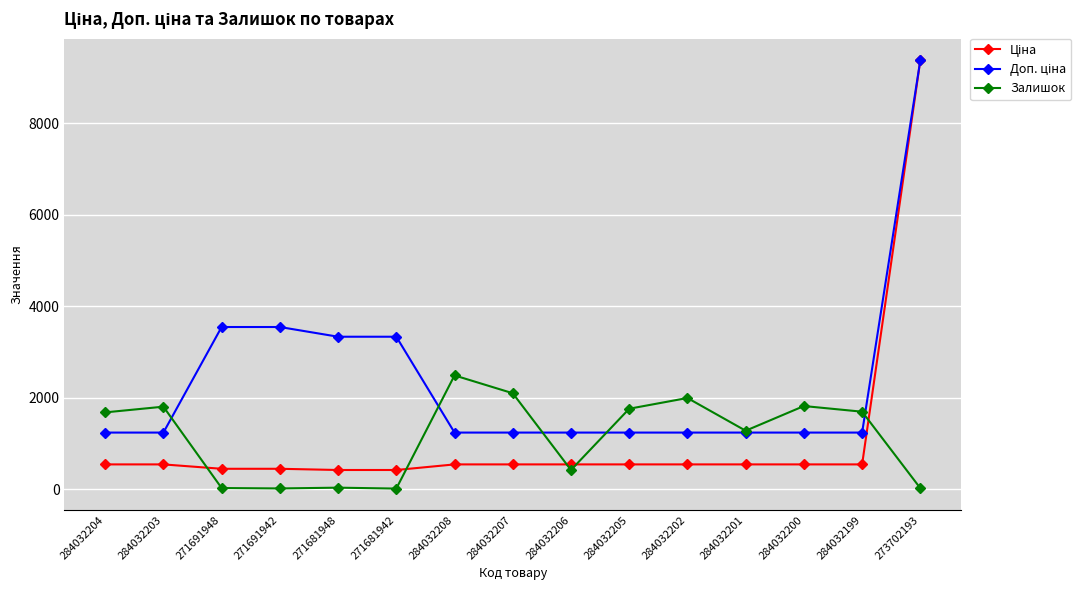

True or false: Залишок has a value of 1757.0 at 284032205.

True